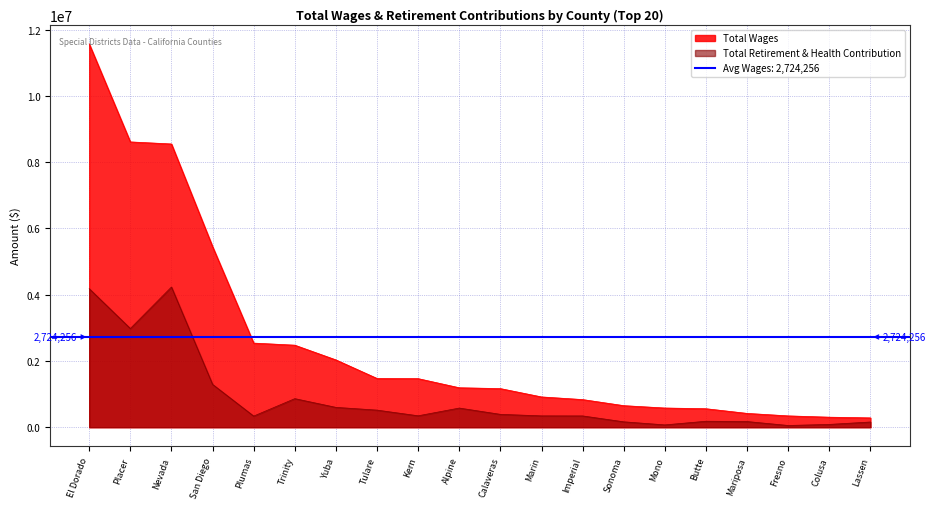

Between Nevada and Mariposa, which is larger?

Nevada